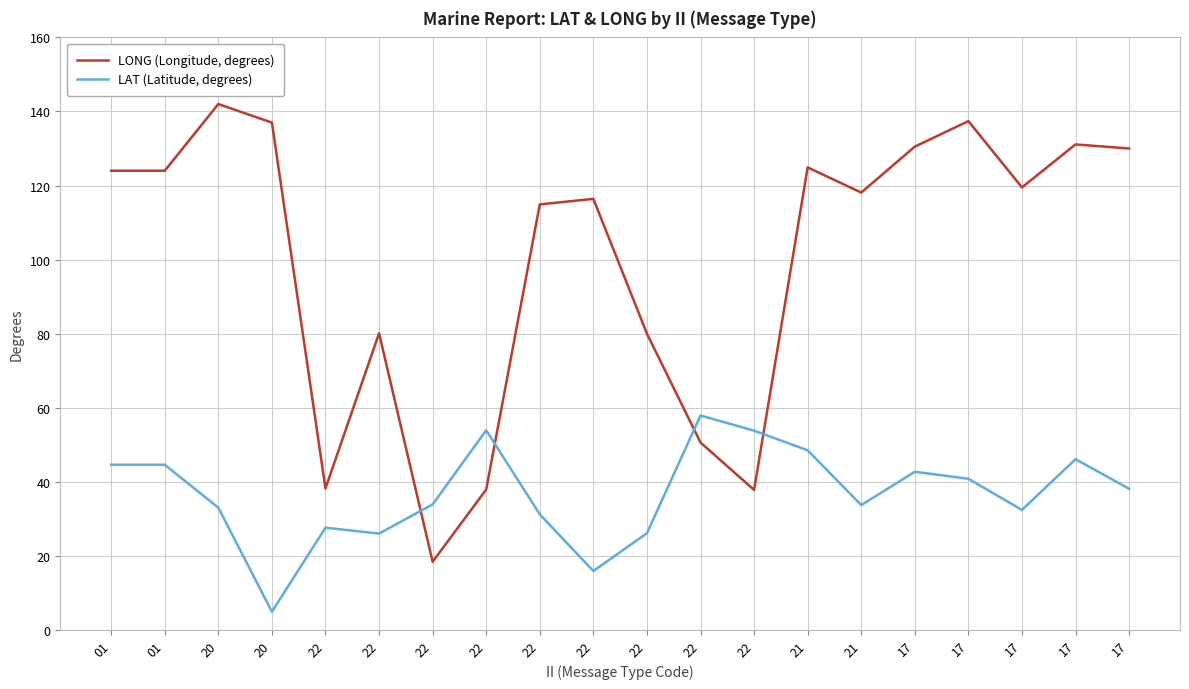

At which category is the sum across all series the highest?

17